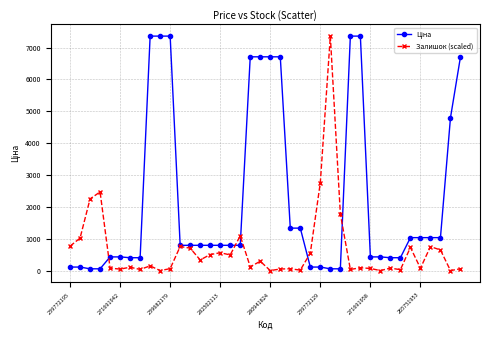

How many lines are shown in the chart?

2